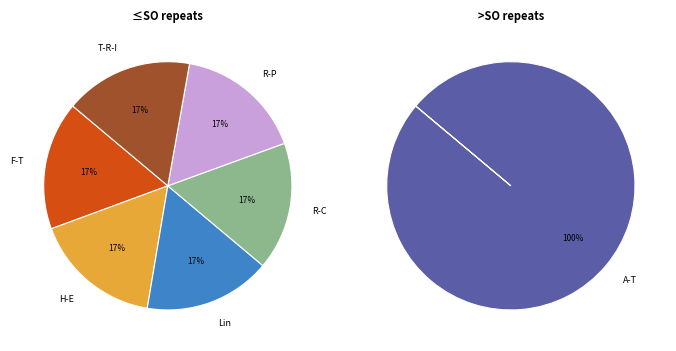

Combined, do Reading Partners and Helps Education account for over 50%?

No